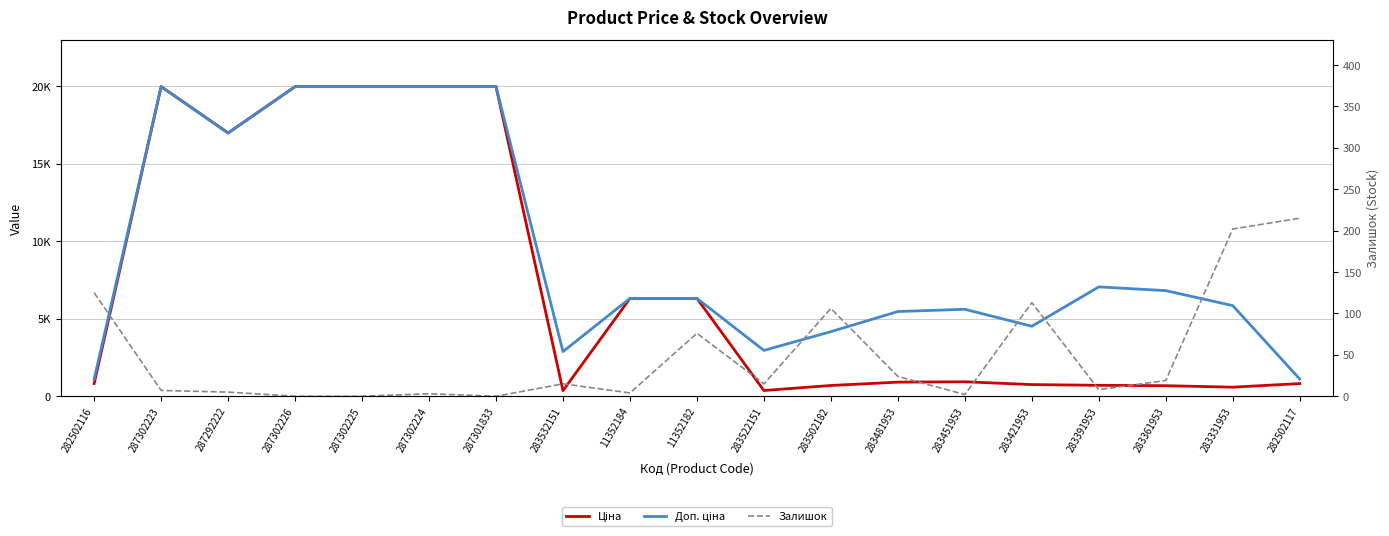

True or false: Залишок and Ціна intersect in this chart.

False